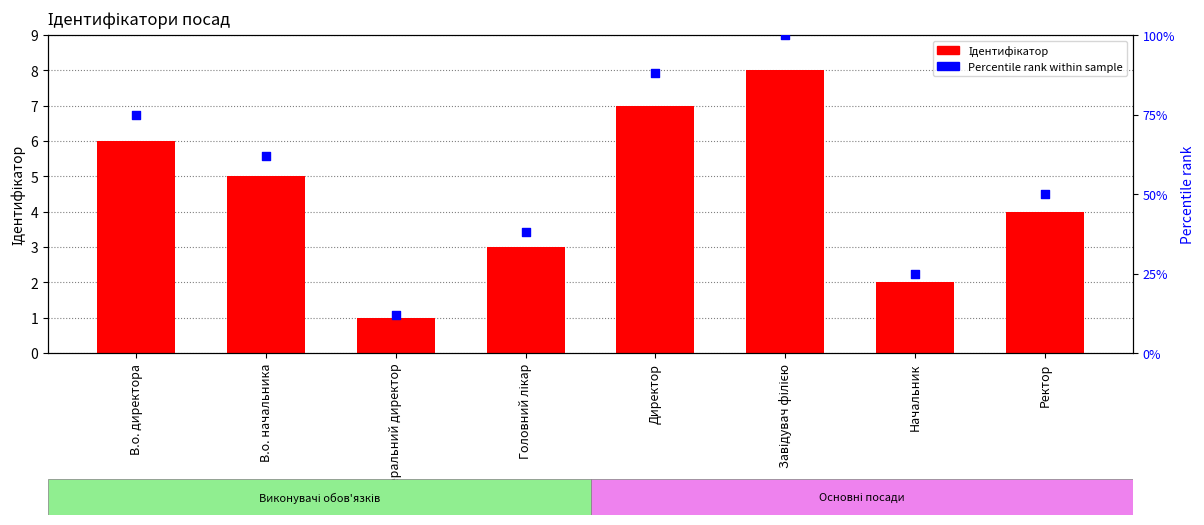

Which series has the largest total across all categories?

Percentile rank within sample